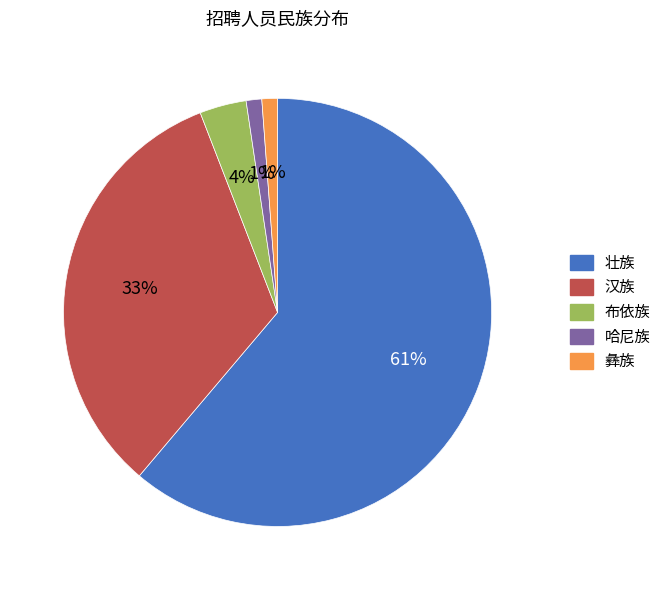

What is the largest slice in the pie chart?

壮族